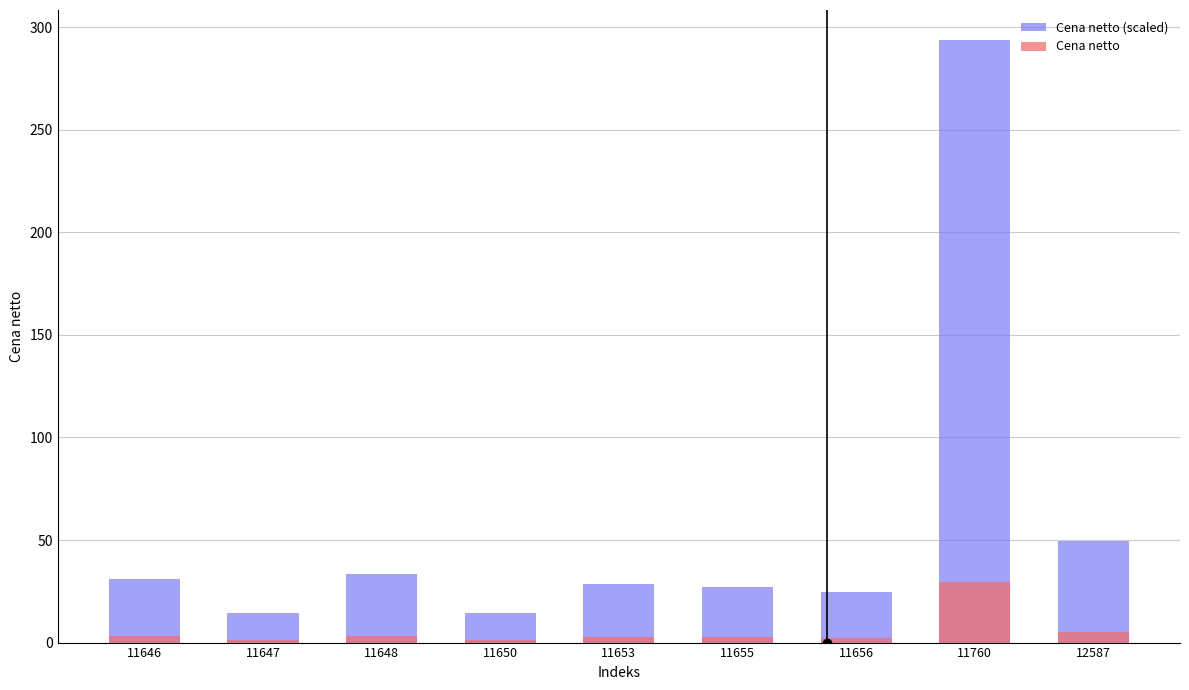

What are all the series names shown in the legend?

Cena netto (scaled), Cena netto